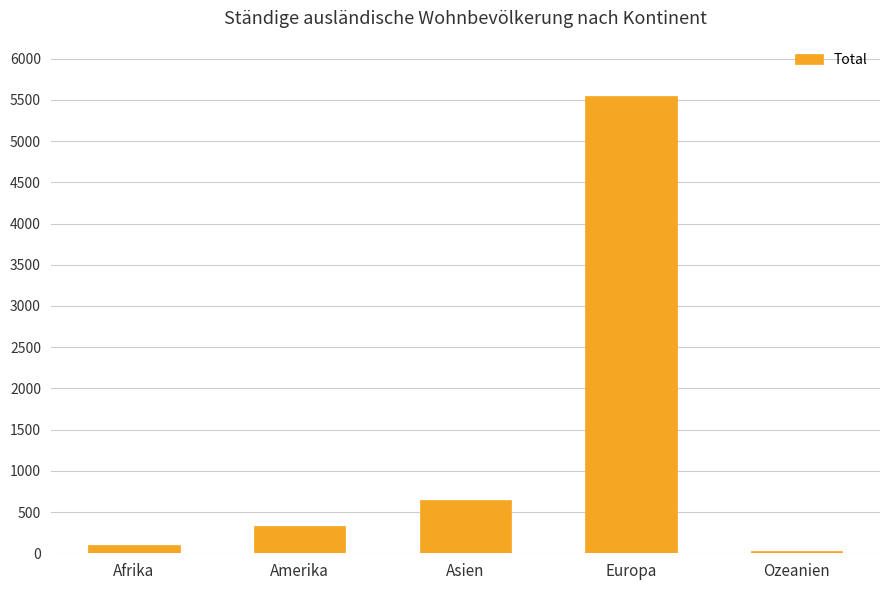

Does the chart contain any negative values?

No